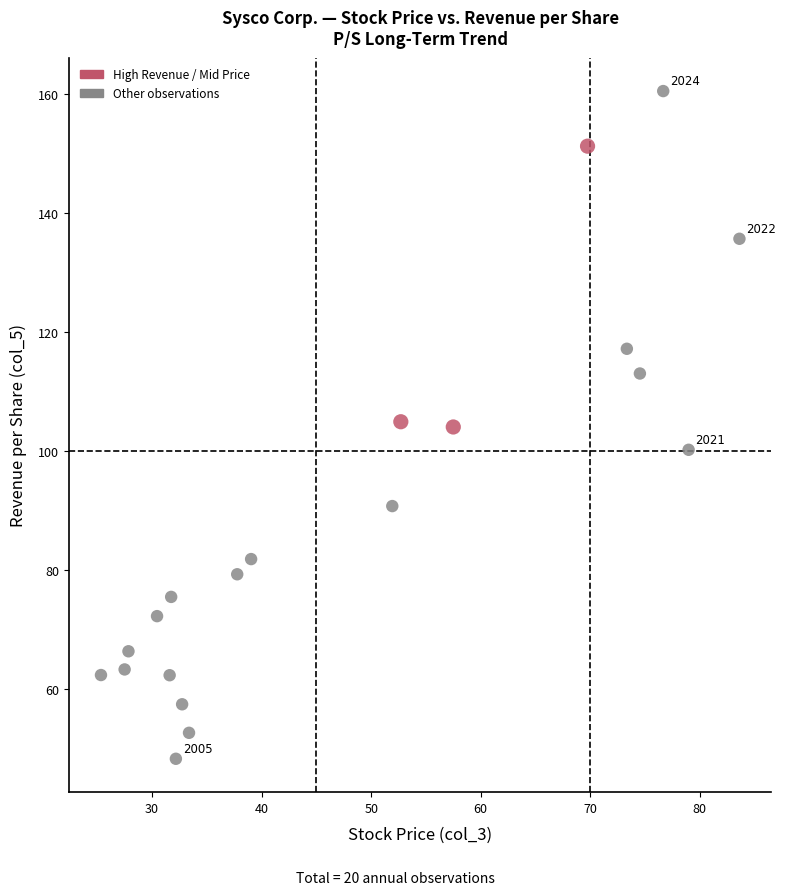

What is the range of Y values (max minus min)?

112.1